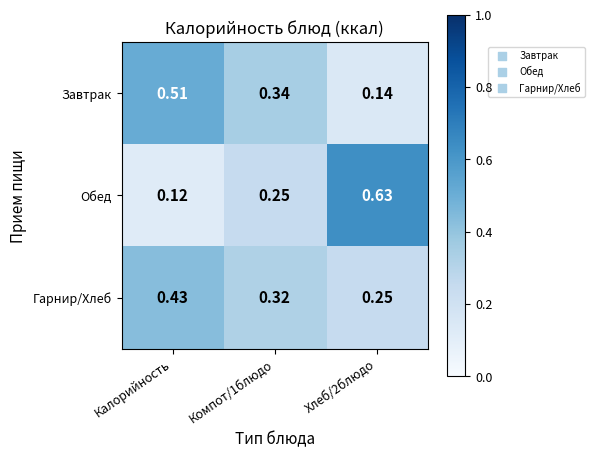

Rank the series by their maximum value, from lowest to highest.

Гарнир/Хлеб, Завтрак, Обед